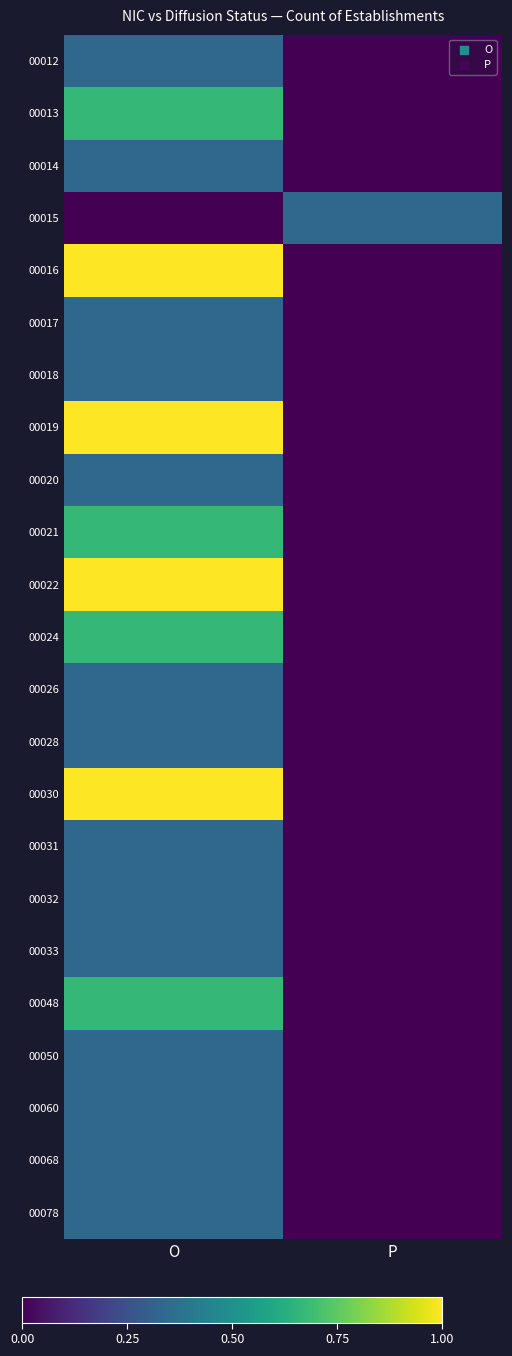

Reading right to left, list all the values displayed in this chart.

00012: P=0.0	O=0.3
00013: P=0.0	O=0.7
00014: P=0.0	O=0.3
00015: P=0.3	O=0.0
00016: P=0.0	O=1.0
00017: P=0.0	O=0.3
00018: P=0.0	O=0.3
00019: P=0.0	O=1.0
00020: P=0.0	O=0.3
00021: P=0.0	O=0.7
00022: P=0.0	O=1.0
00024: P=0.0	O=0.7
00026: P=0.0	O=0.3
00028: P=0.0	O=0.3
00030: P=0.0	O=1.0
00031: P=0.0	O=0.3
00032: P=0.0	O=0.3
00033: P=0.0	O=0.3
00048: P=0.0	O=0.7
00050: P=0.0	O=0.3
00060: P=0.0	O=0.3
00068: P=0.0	O=0.3
00078: P=0.0	O=0.3